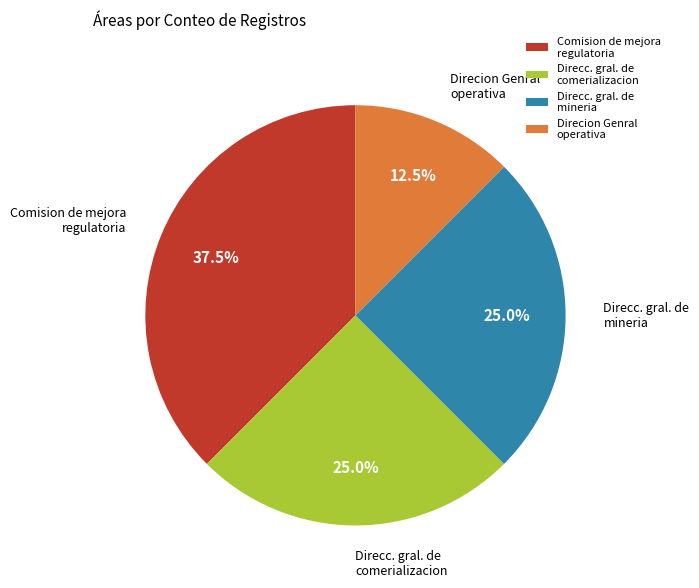

Combined, what portion of the pie is Direcc. gral. de mineria and Comision de mejora regulatoria?

62.5%